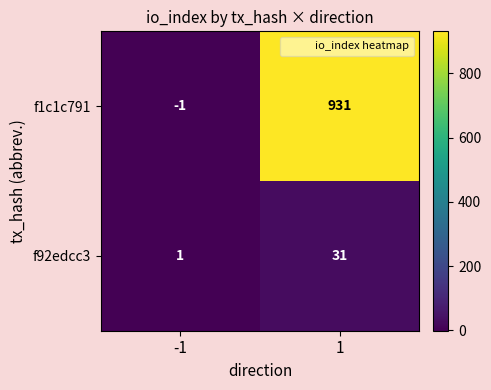

Which series has the largest total across all categories?

f1c1c791